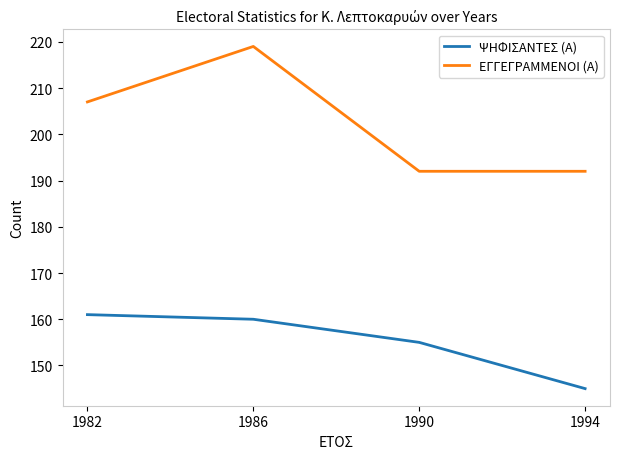

What is the sum of the ΨΗΦΙΣΑΝΤΕΣ (Α) values at 1986 and 1994?

305